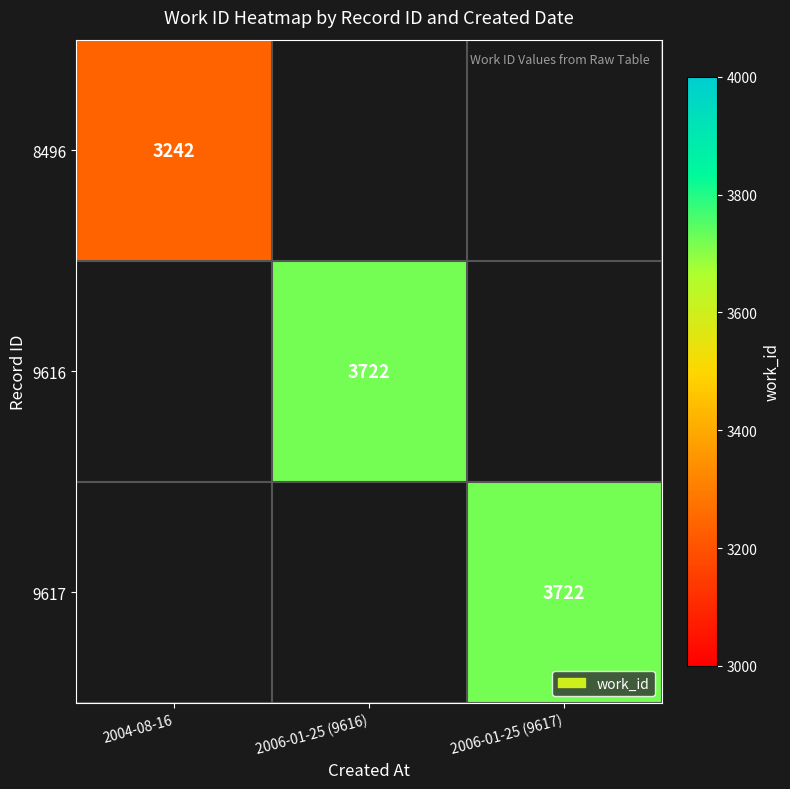

Which has a higher value, 2004-08-16 or 2006-01-25 (9616)?

2006-01-25 (9616)